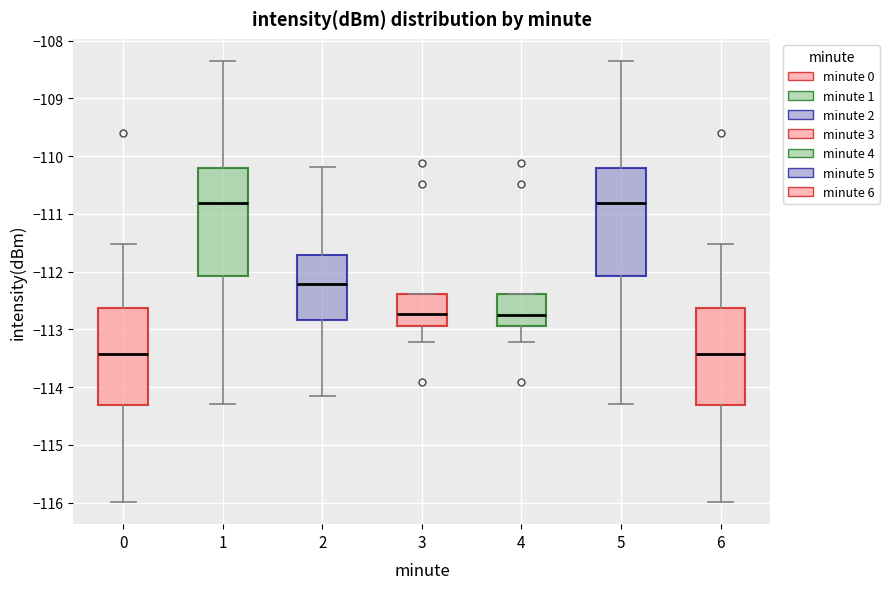

Reading left to right, transcribe this box plot: for each box, give where its median line is, the range the box spans, and where its two whiskers end, as read against the y-axis. The values are not printed on the chart, so give them approximately, as read against the axis.

0: median -113.4, box -114.3 to -112.6, whiskers -116.0 to -111.5
1: median -110.8, box -112.1 to -110.2, whiskers -114.3 to -108.3
2: median -112.2, box -112.8 to -111.7, whiskers -114.1 to -110.2
3: median -112.7, box -112.9 to -112.4, whiskers -113.2 to -112.4
4: median -112.7, box -112.9 to -112.4, whiskers -113.2 to -112.4
5: median -110.8, box -112.1 to -110.2, whiskers -114.3 to -108.3
6: median -113.4, box -114.3 to -112.6, whiskers -116.0 to -111.5